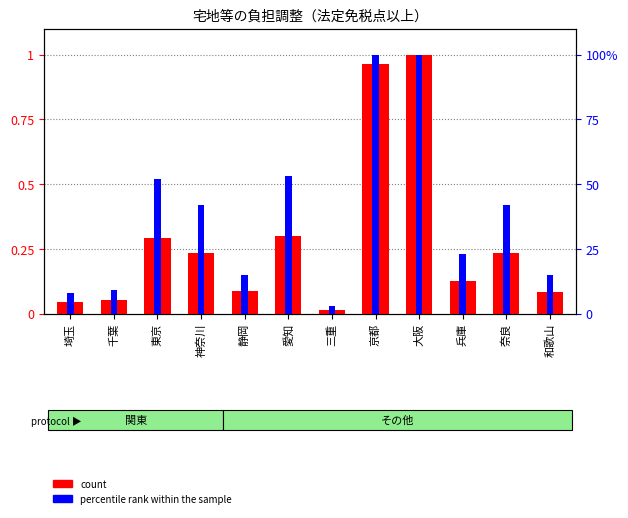

Which series has the largest total across all categories?

percentile rank within the sample